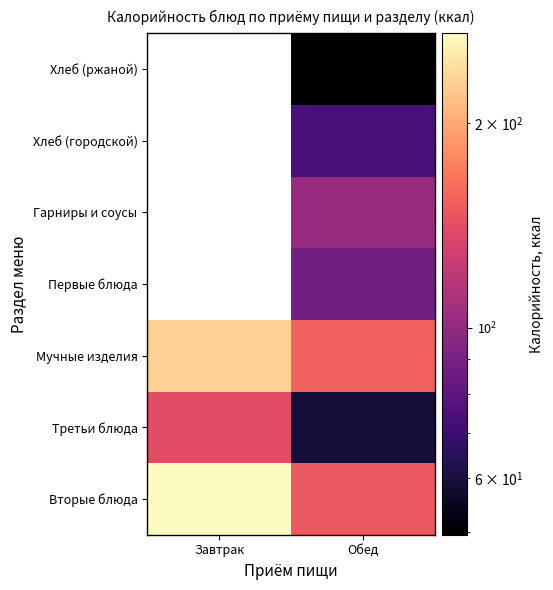

What is the approximate value of Первые блюда at Обед?

87.3